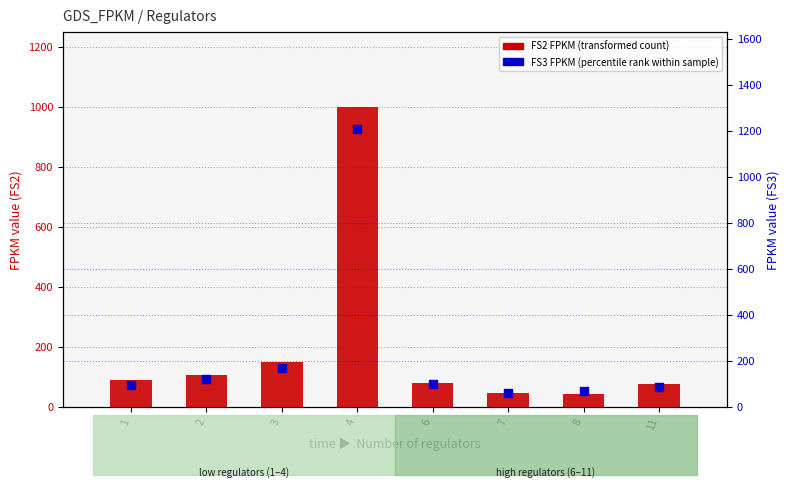

Which series has the widest spread of Y values?

FS3 FPKM (percentile rank within sample)